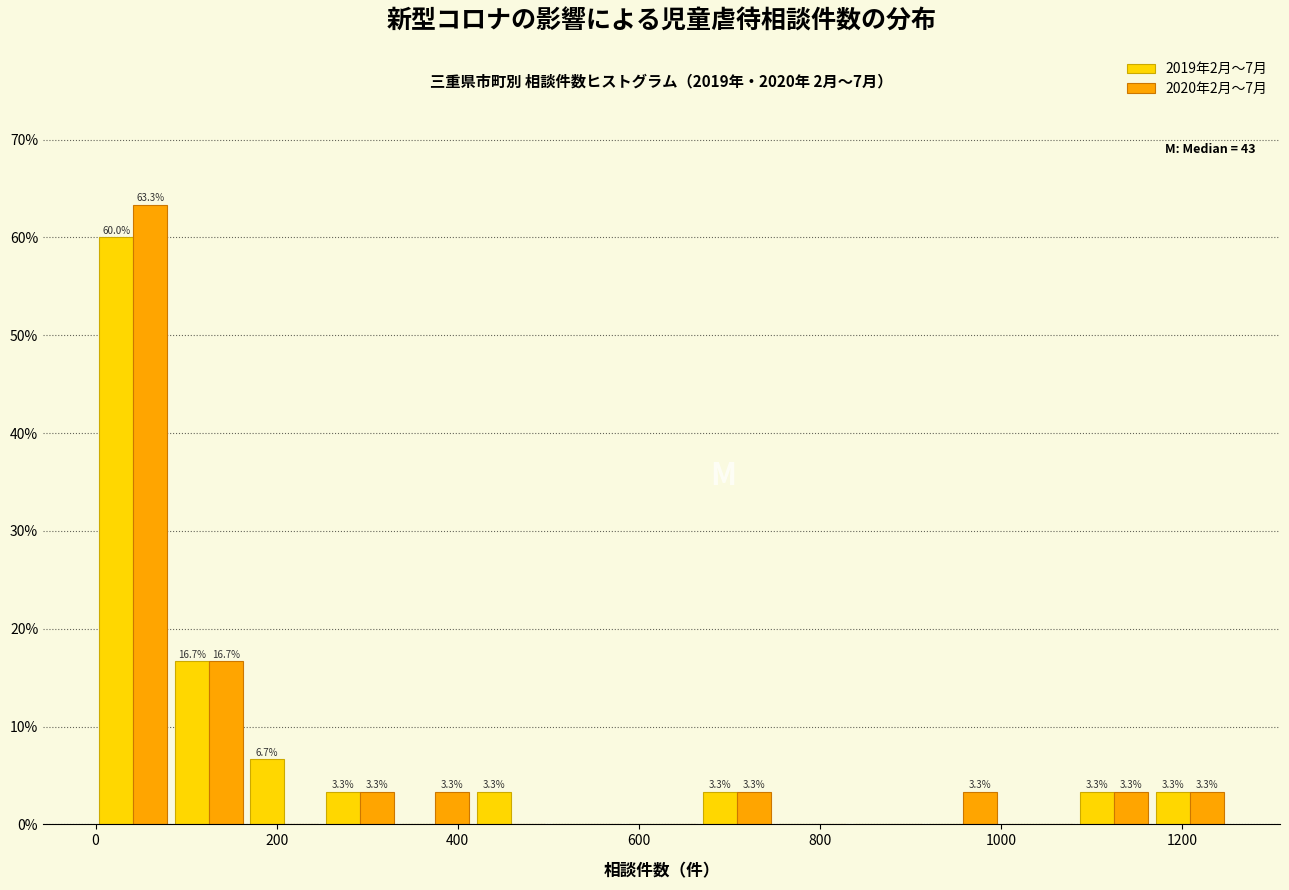

In the 2020年2月〜7月 series, which range on the x-axis has the tallest bar?

0 to 80